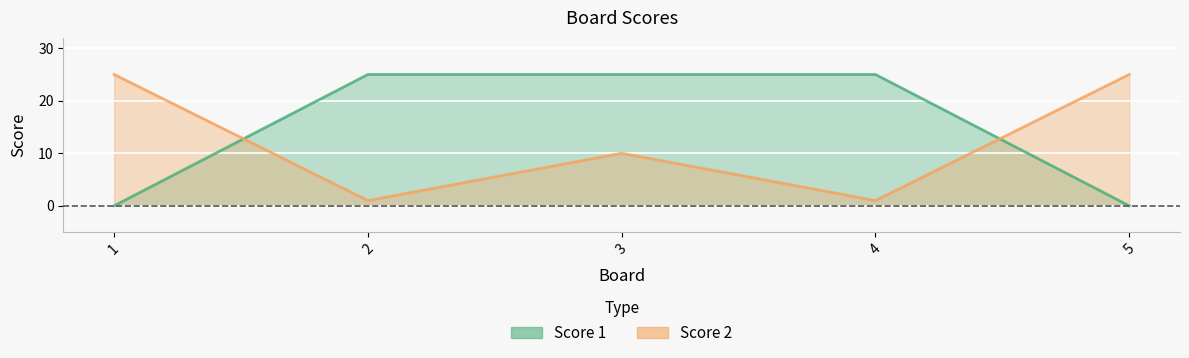

Count the number of categories in the chart.

5